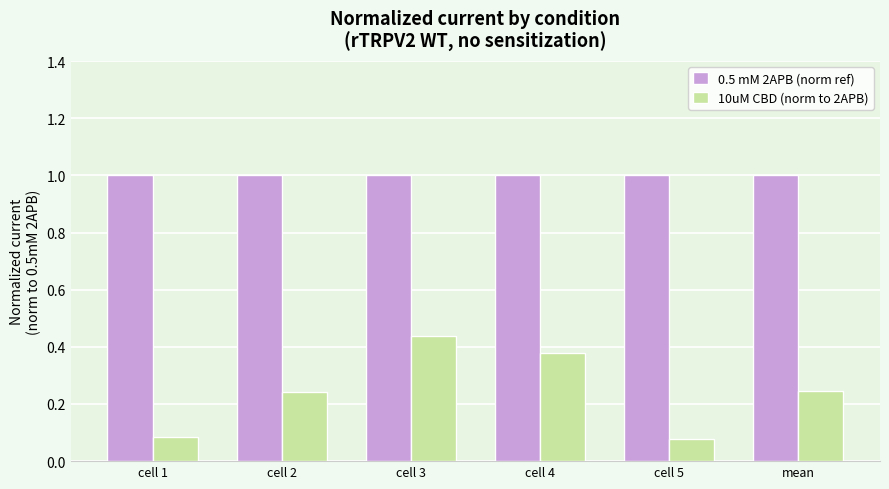

Count the 10uM CBD (norm to 2APB) values in the range 0 to 1.

6